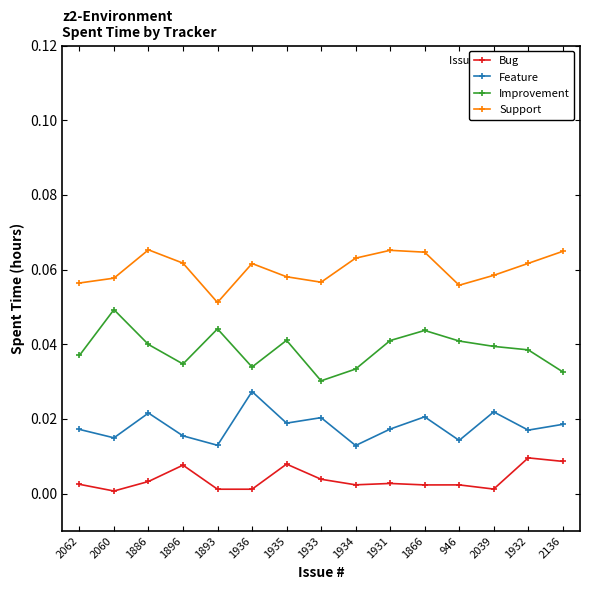

How many categories are shown in the chart?

15